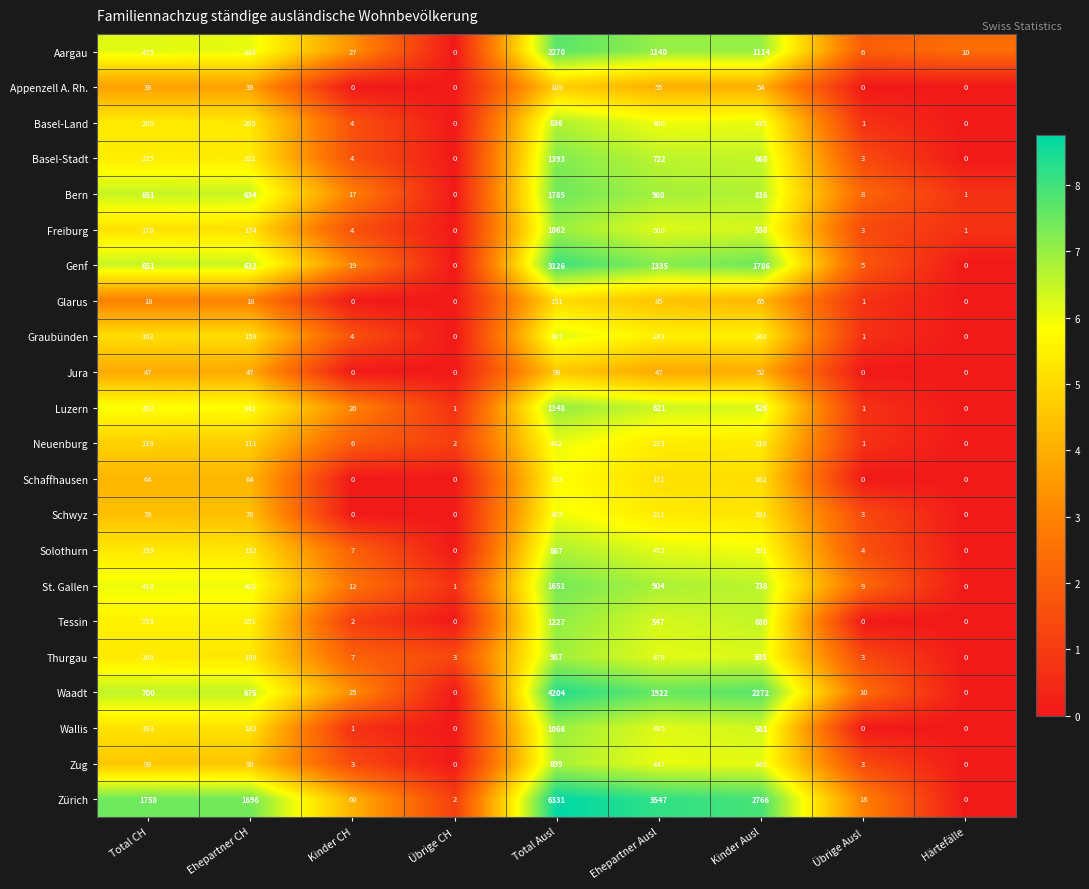

Count the number of categories in the chart.

9